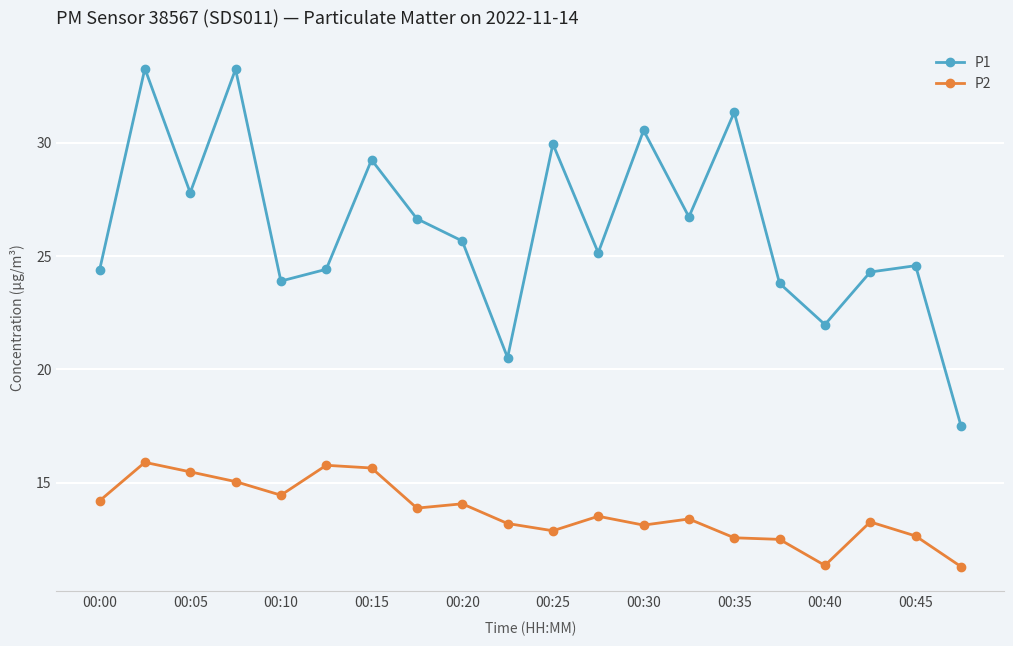

Which series has the largest total across all categories?

P1